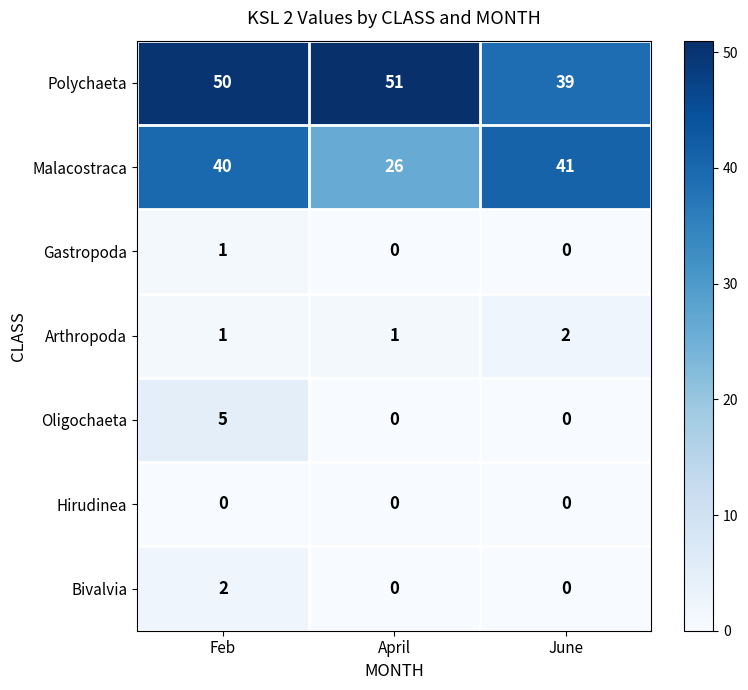

What is the difference between the Malacostraca values at April and June?

15